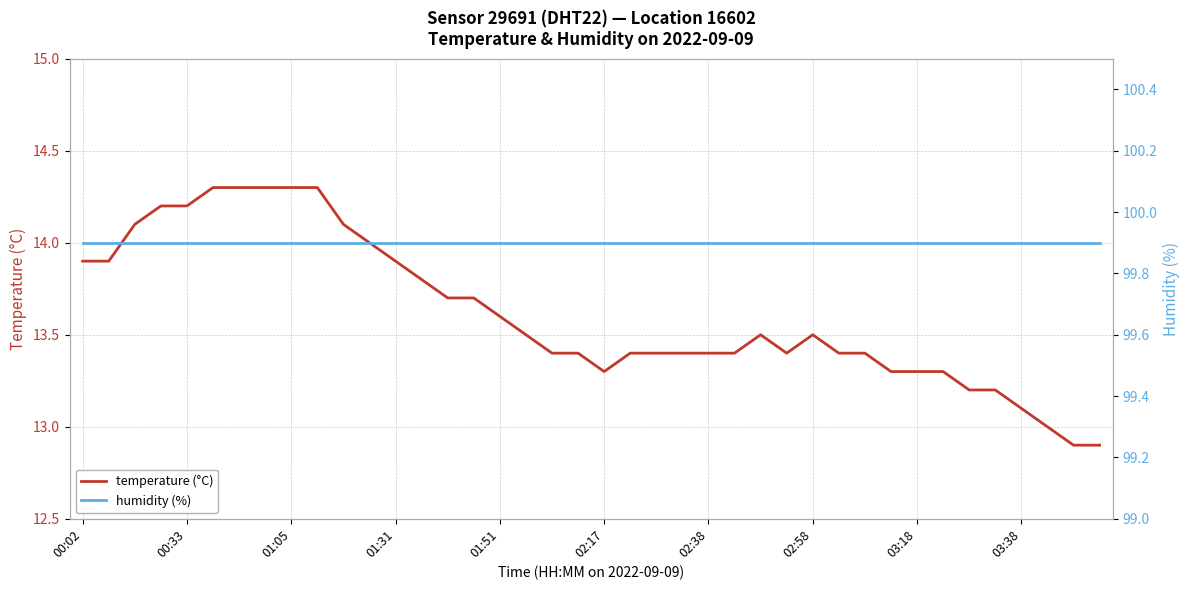

True or false: temperature (°C) has more than 0 interior local peaks.

True